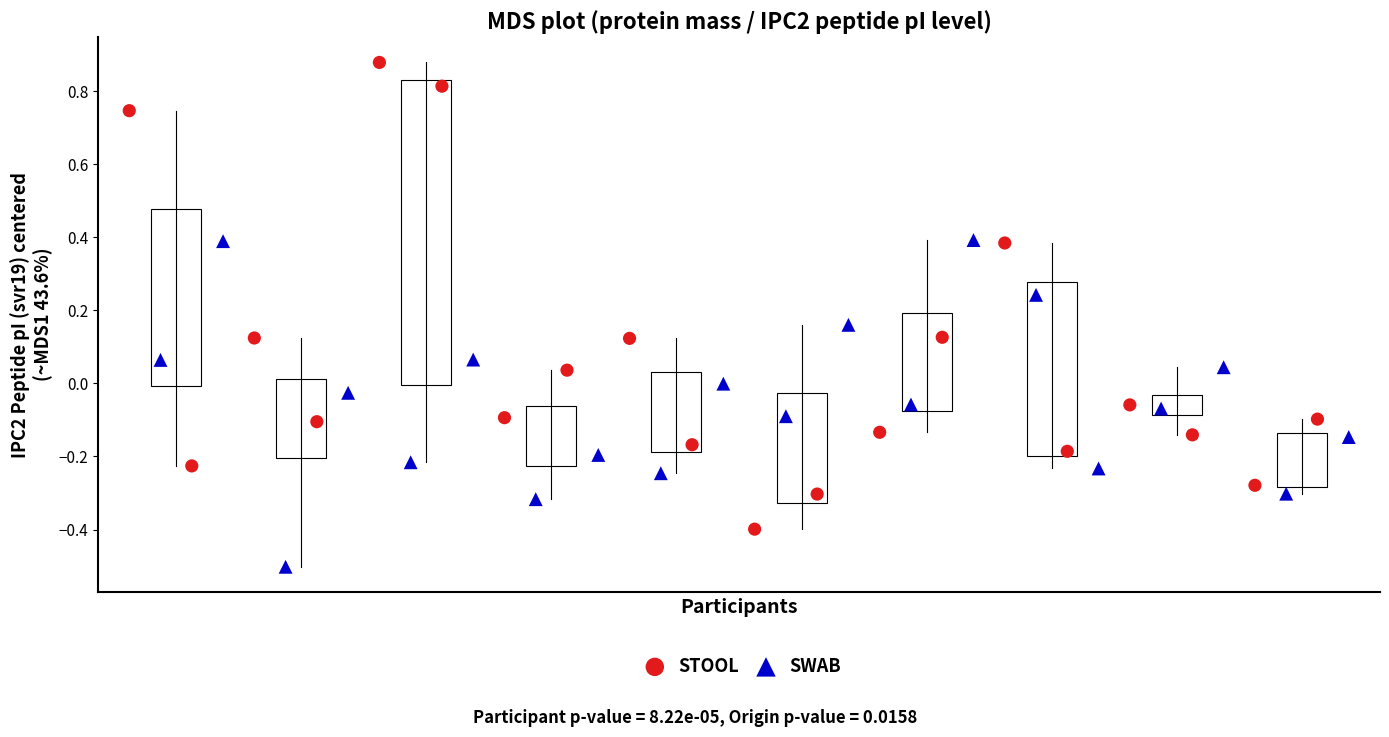

Which series contains the highest Y value?

STOOL